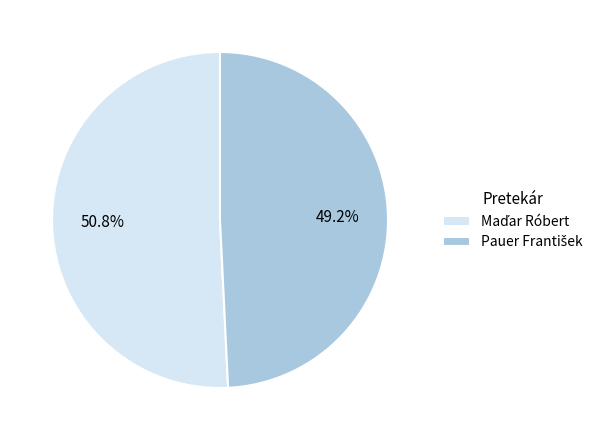

Is there a majority slice in this chart?

Yes